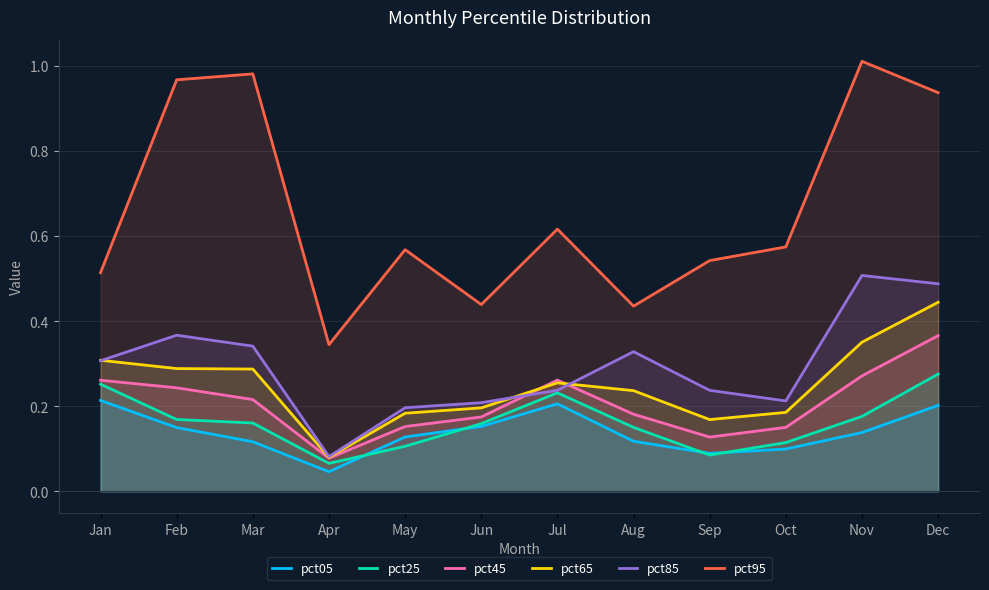

Reading right to left, transcribe all the data shown in this chart.

pct05: 0.2	0.1	0.1	0.1	0.1	0.2	0.2	0.1	0.0	0.1	0.1	0.2
pct25: 0.3	0.2	0.1	0.1	0.2	0.2	0.2	0.1	0.1	0.2	0.2	0.3
pct45: 0.4	0.3	0.2	0.1	0.2	0.3	0.2	0.2	0.1	0.2	0.2	0.3
pct65: 0.4	0.4	0.2	0.2	0.2	0.3	0.2	0.2	0.1	0.3	0.3	0.3
pct85: 0.5	0.5	0.2	0.2	0.3	0.2	0.2	0.2	0.1	0.3	0.4	0.3
pct95: 0.9	1.0	0.6	0.5	0.4	0.6	0.4	0.6	0.3	1.0	1.0	0.5